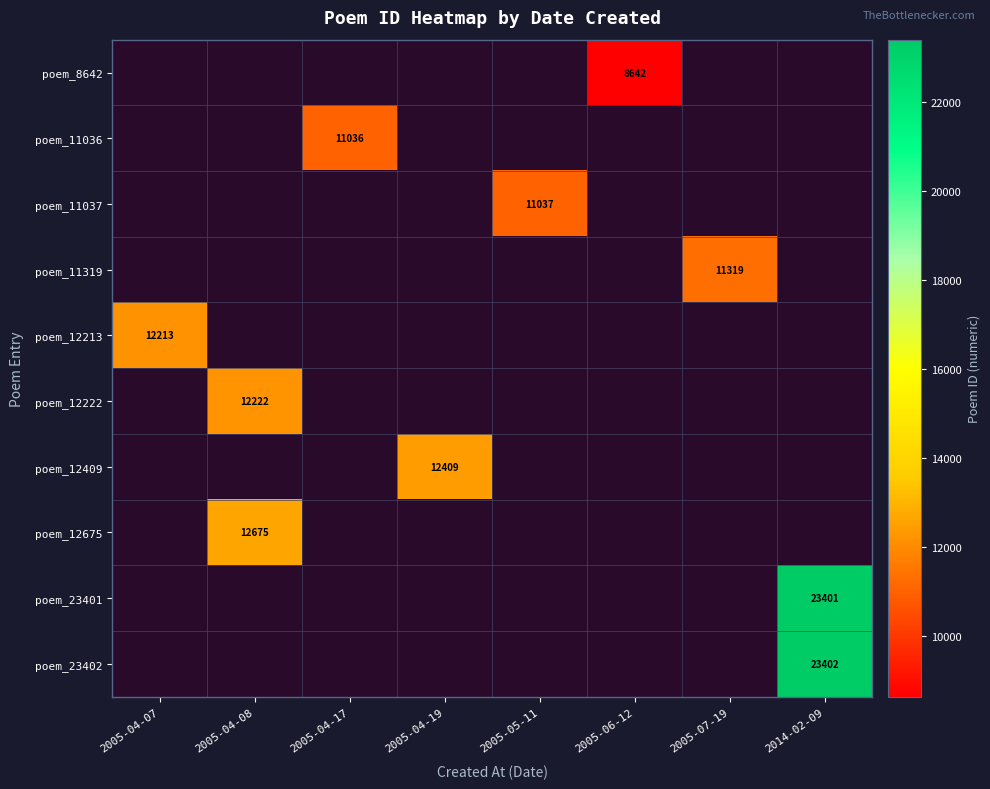

The value of poem_23401 at 2014-02-09 is 8126. True or false?

False